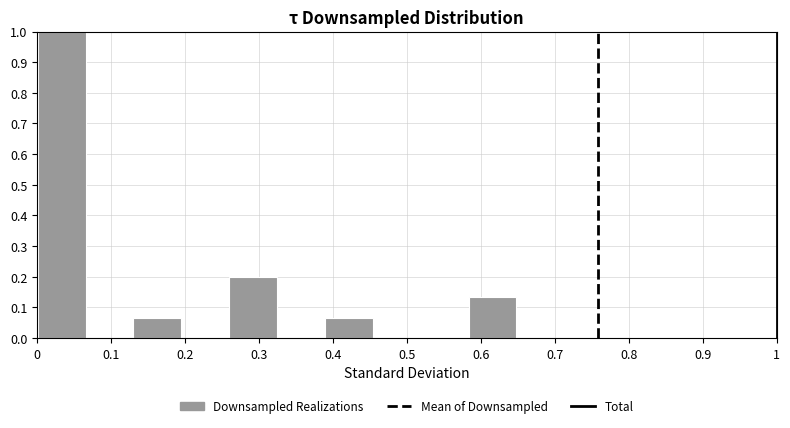

What is the height of the bar covering 0.26 to 0.32 on the x-axis? Neither the bar edges nor the heights are printed on the chart, so give them approximately, as read against the axes.

0.20